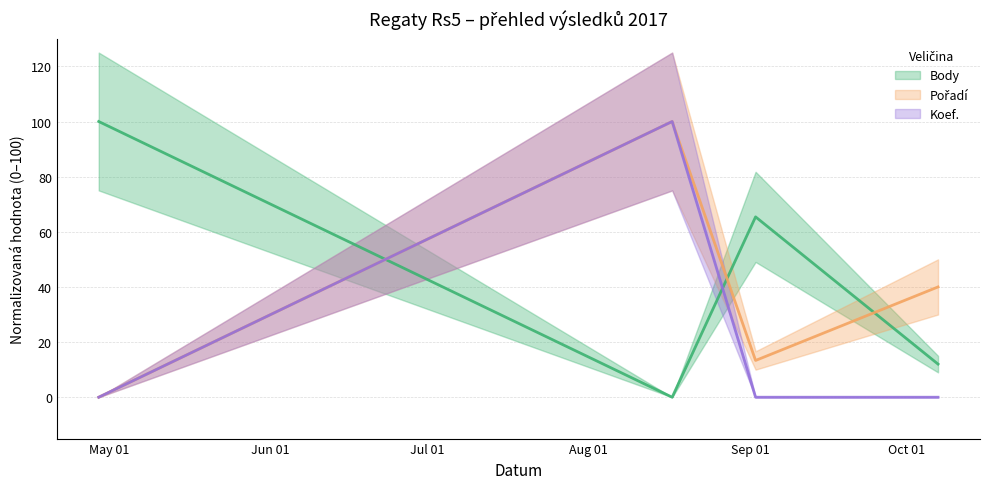

Which category has the highest value in the Koef. series?

2017-08-17